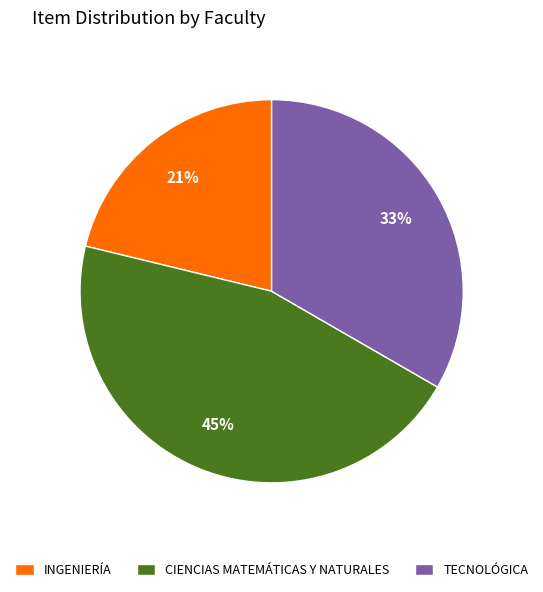

To the nearest percent, what is the difference between the largest and smallest slice percentages?

24%